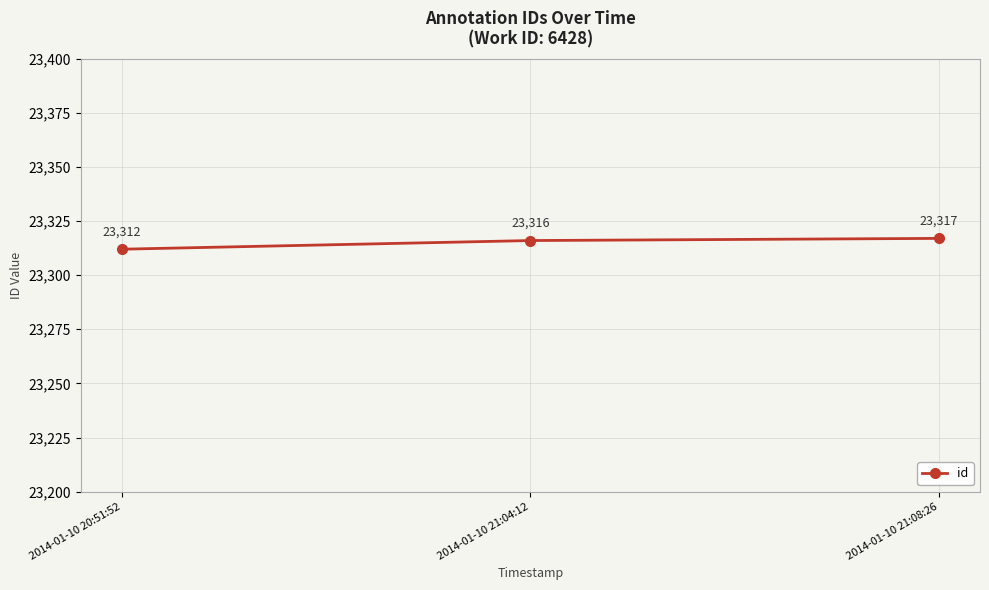

True or false: the data shows 37458 at 2014-01-10 21:08:26.

False